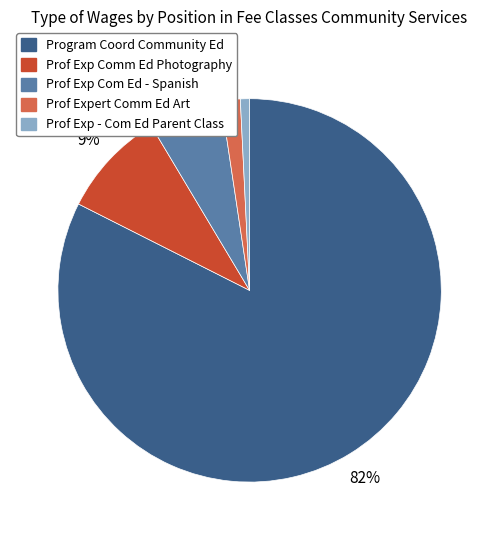

To the nearest percent, what is the combined percentage of Prof Exp Comm Ed Photography and Prof Exp - Com Ed Parent Class?

10%